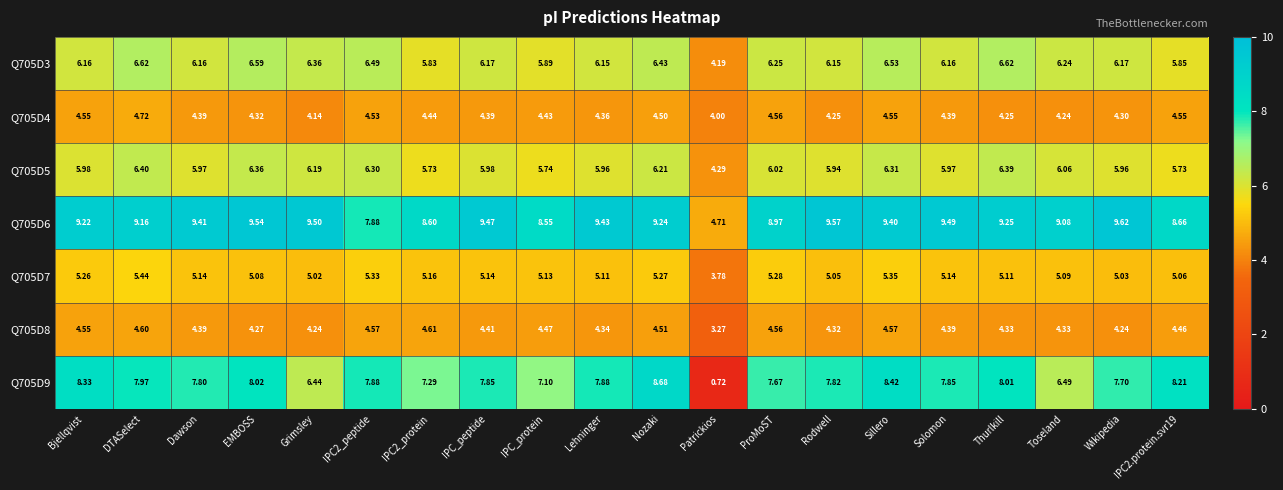

List the series in order of their peak value, lowest first.

Q705D8, Q705D4, Q705D7, Q705D5, Q705D3, Q705D9, Q705D6